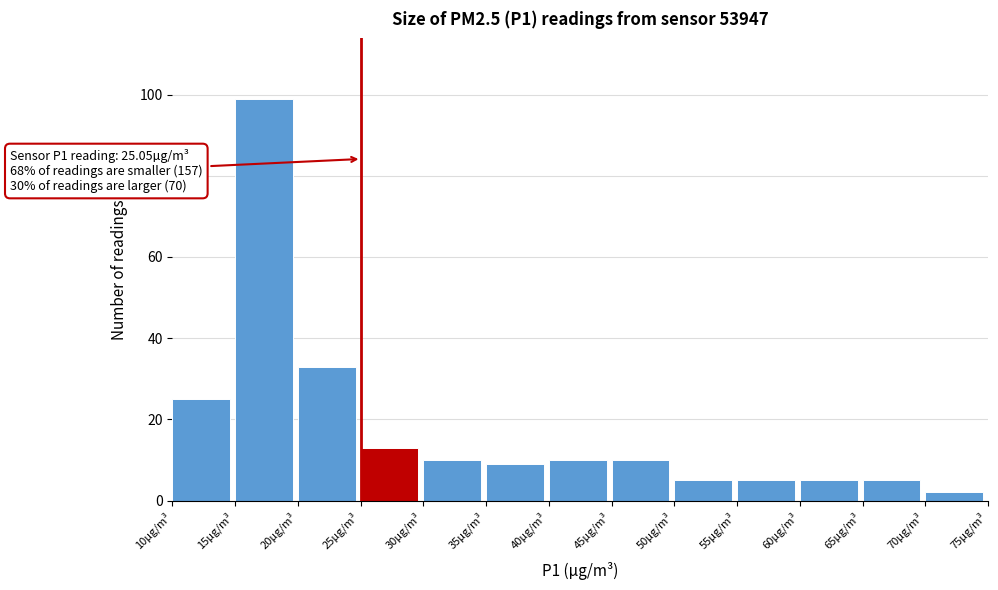

Which range on the x-axis has the tallest bar?

15 to 20